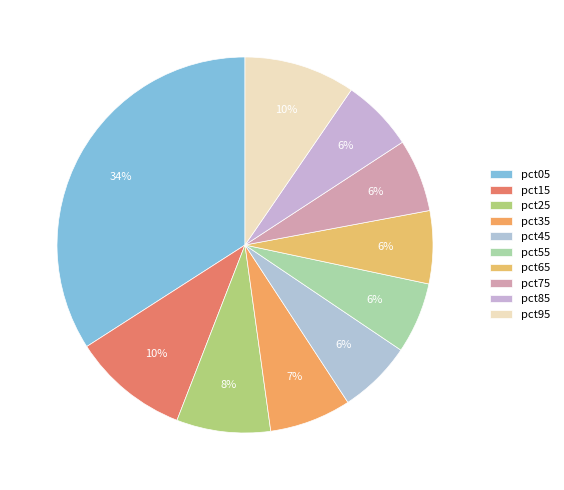

To the nearest percent, what is the combined percentage of pct65 and pct75?

13%